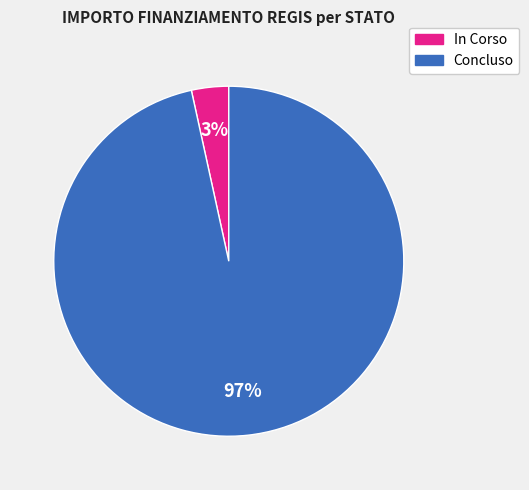

To the nearest percent, what is the combined percentage of Concluso and In Corso?

100%